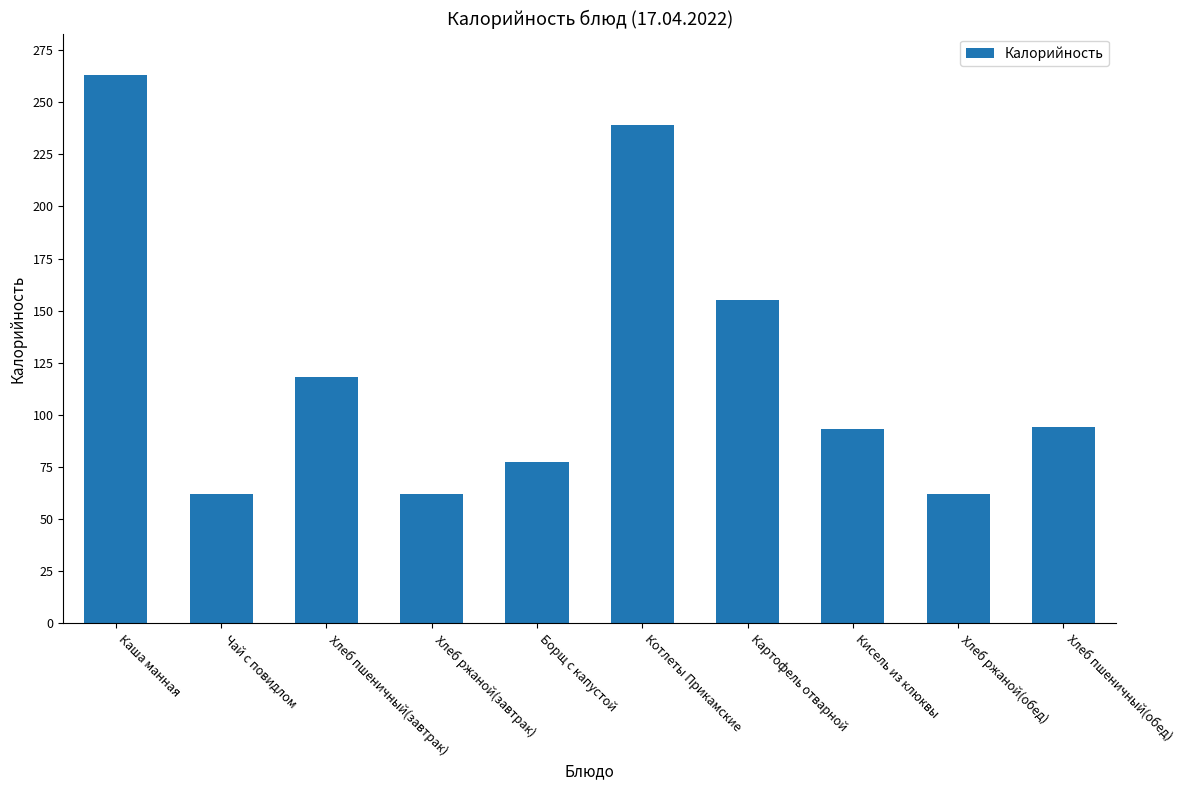

Reading left to right, transcribe all the data shown in this chart.

Каша манная=262.9	Чай с повидлом=62.0	Хлеб пшеничный(завтрак)=118.0	Хлеб ржаной(завтрак)=62.0	Борщ с капустой=77.3	Котлеты Прикамские=239.0	Картофель отварной=155.2	Кисель из клюквы=93.0	Хлеб ржаной(обед)=62.0	Хлеб пшеничный(обед)=94.4